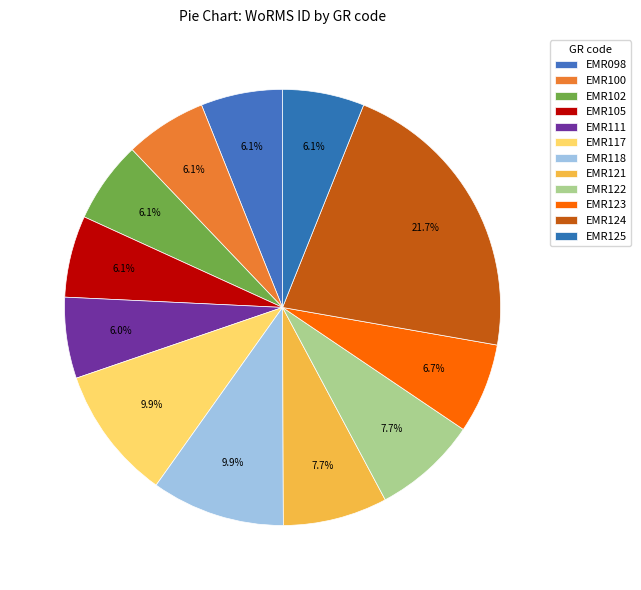

Count the number of slices in the pie.

12